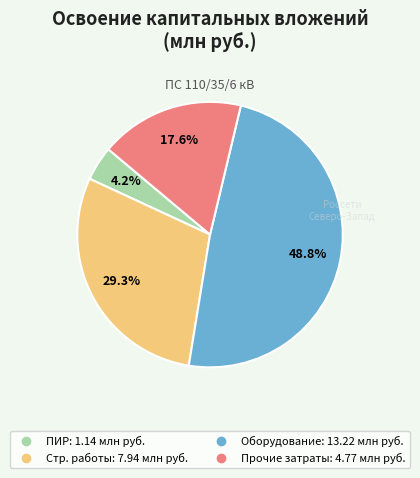

Is there a majority slice in this chart?

No